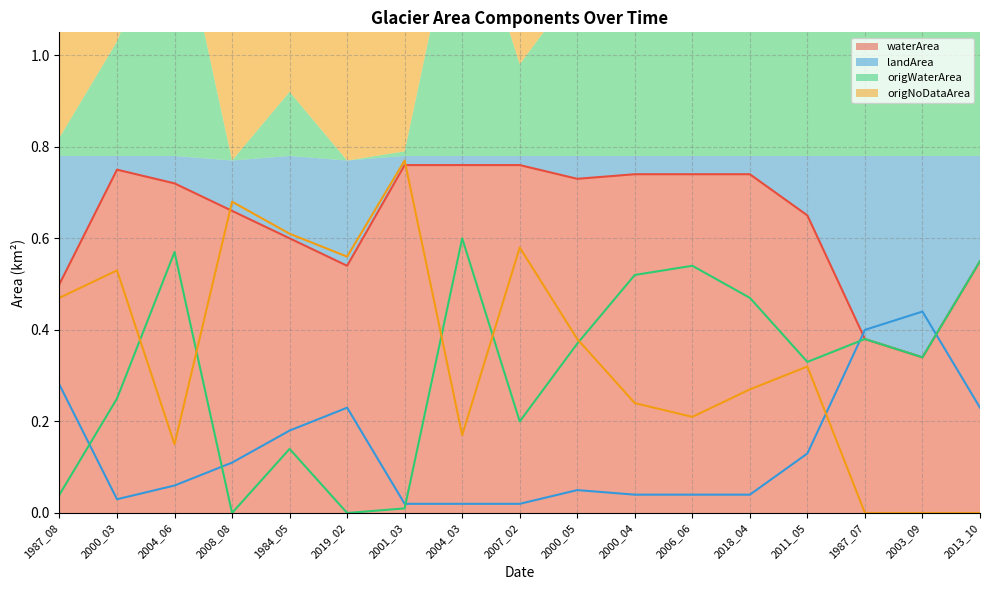

Is the value of landArea at 2004_06 greater than the value of origNoDataArea at 2006_06?

No